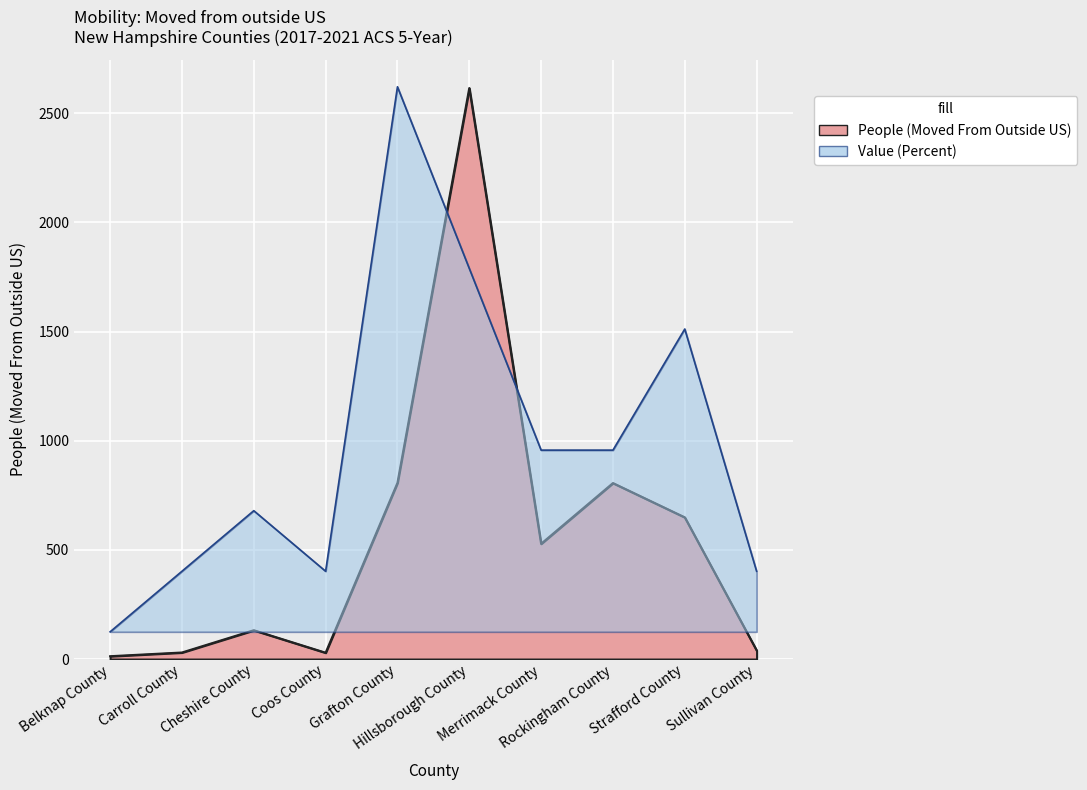

What is the difference between the People (Moved From Outside US) values at Rockingham County and Sullivan County?

766